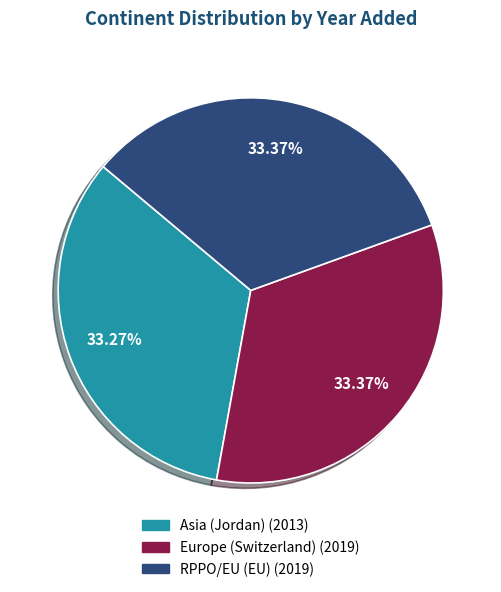

Is the sum of RPPO/EU (EU) and Asia (Jordan) greater than half?

Yes